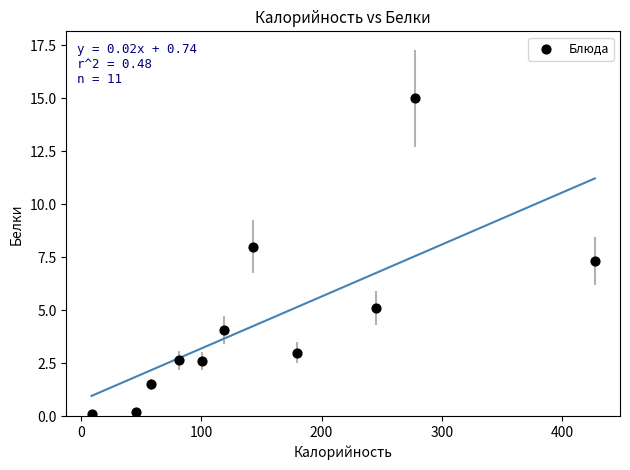

What Y value in the scatter plot is closest to 7?

7.3